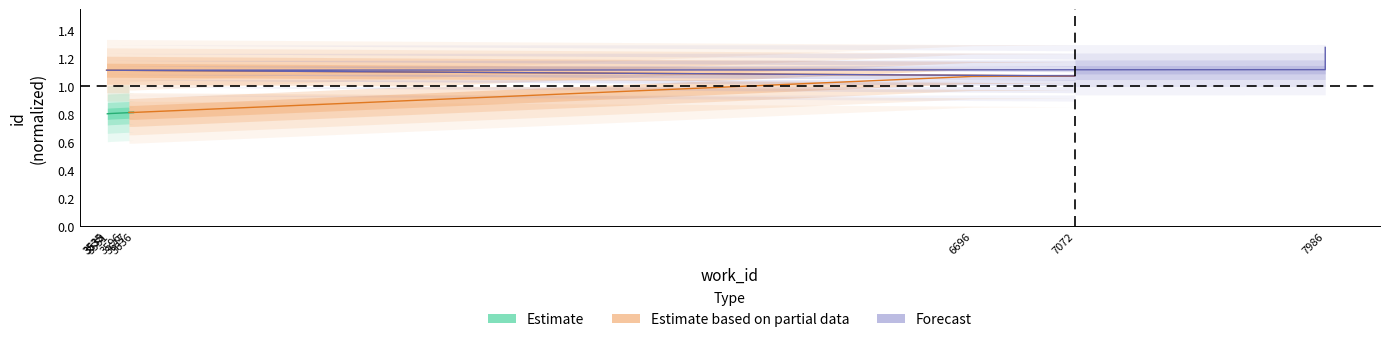

What is the sum of the Forecast values at 7986 and 3535?

2.2